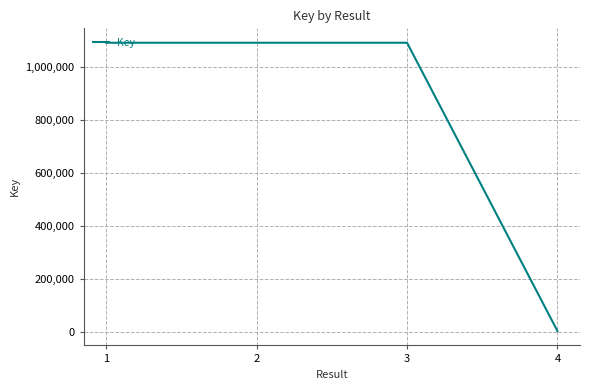

How many interior local peaks (higher than both neighbors) does the data have?

1